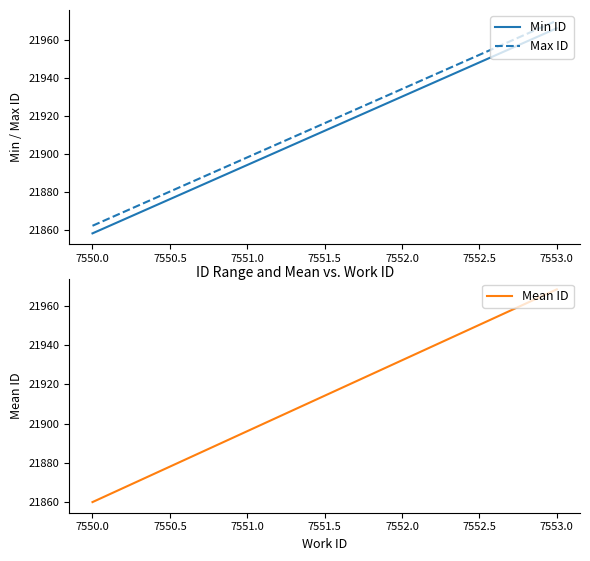

Which series has the widest spread of values?

Mean ID